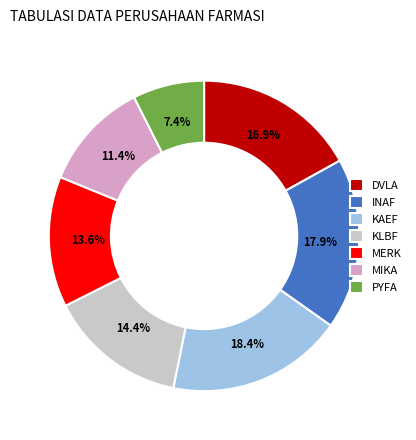

Is DVLA the majority of the pie?

No